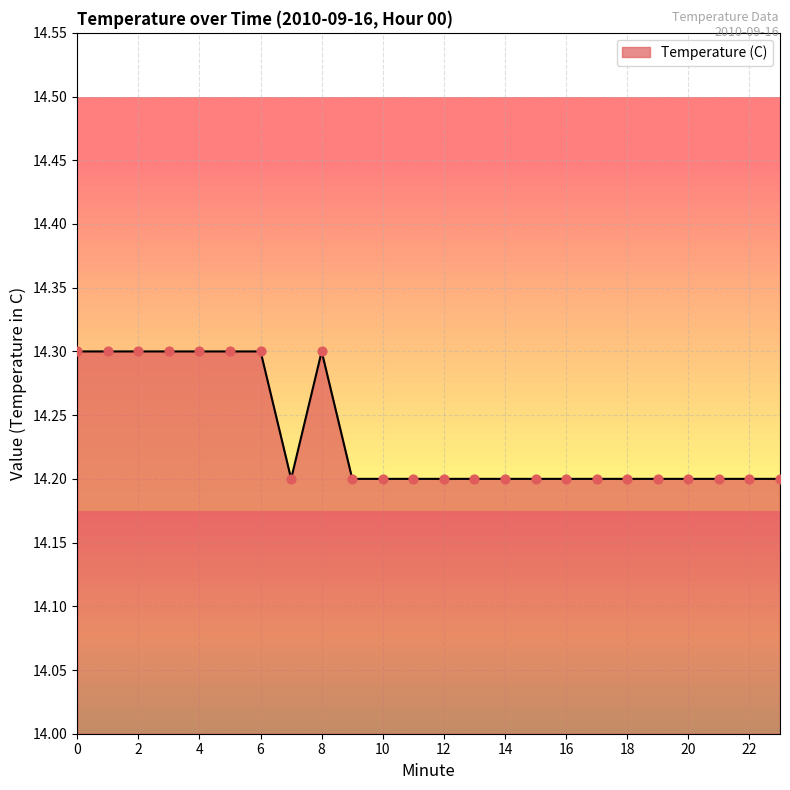

What is the smallest value displayed?

14.2